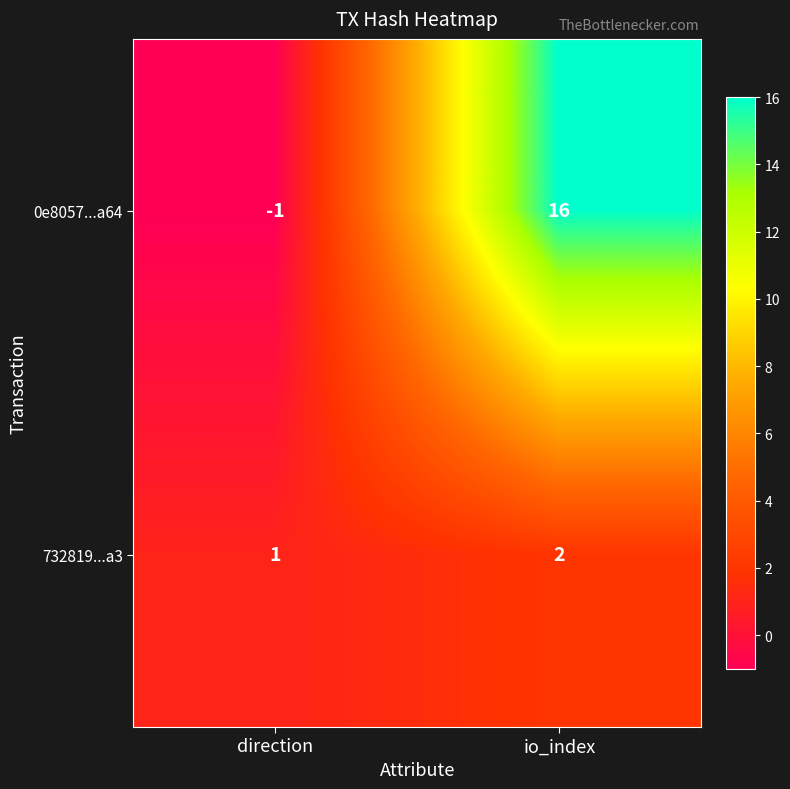

Which series changed the most between direction and io_index?

0e8057...a64